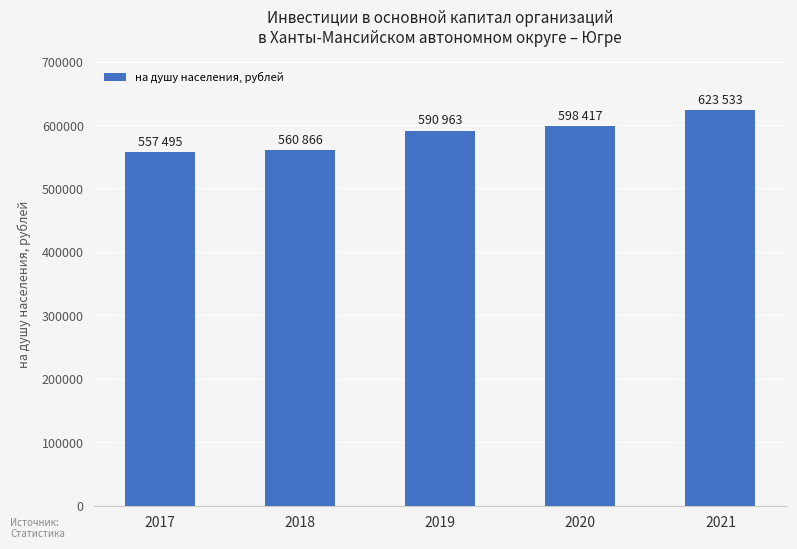

At which category does the chart reach its peak across all series?

2021